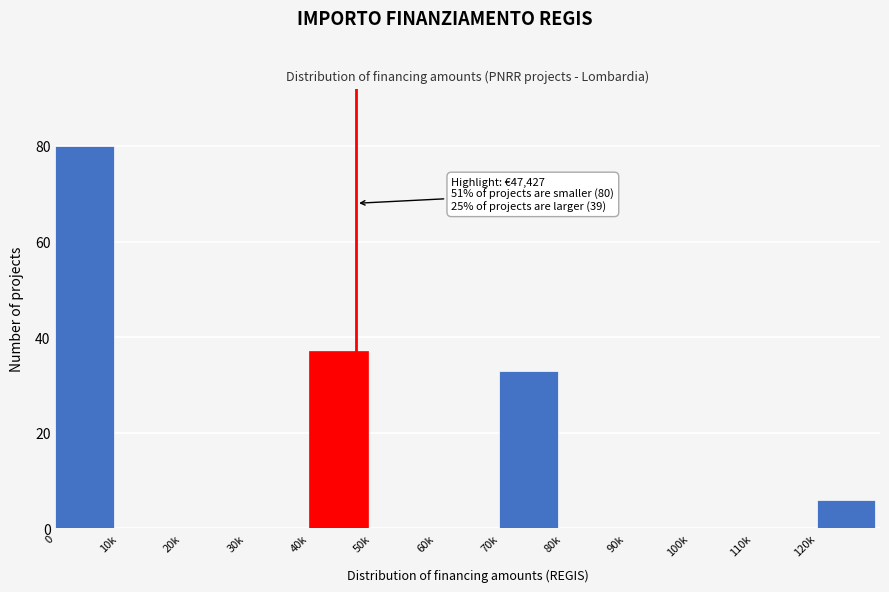

Reading left to right, list all the values displayed in this chart.

0=80	10k=0	20k=0	30k=0	40k=37	50k=0	60k=0	70k=33	80k=0	90k=0	100k=0	110k=0	120k=6